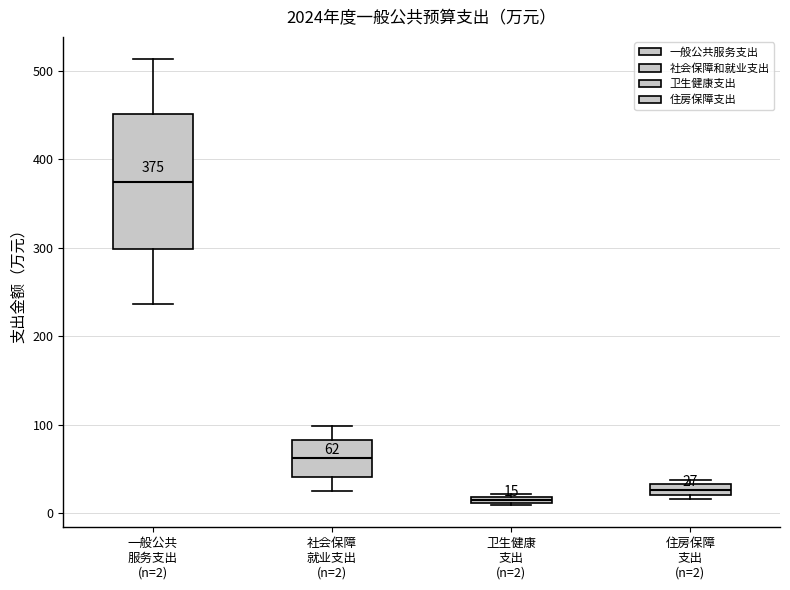

Which box is the tallest, from its lower edge to its upper edge?

一般公共 服务支出 (n=2)